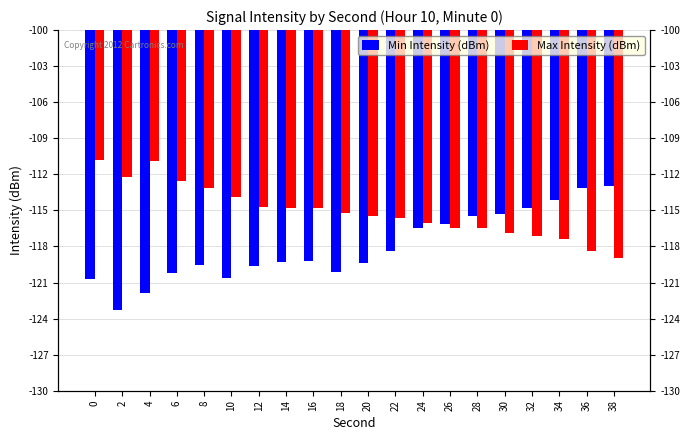

Where is Min Intensity (dBm) nearest to the value -118?

22